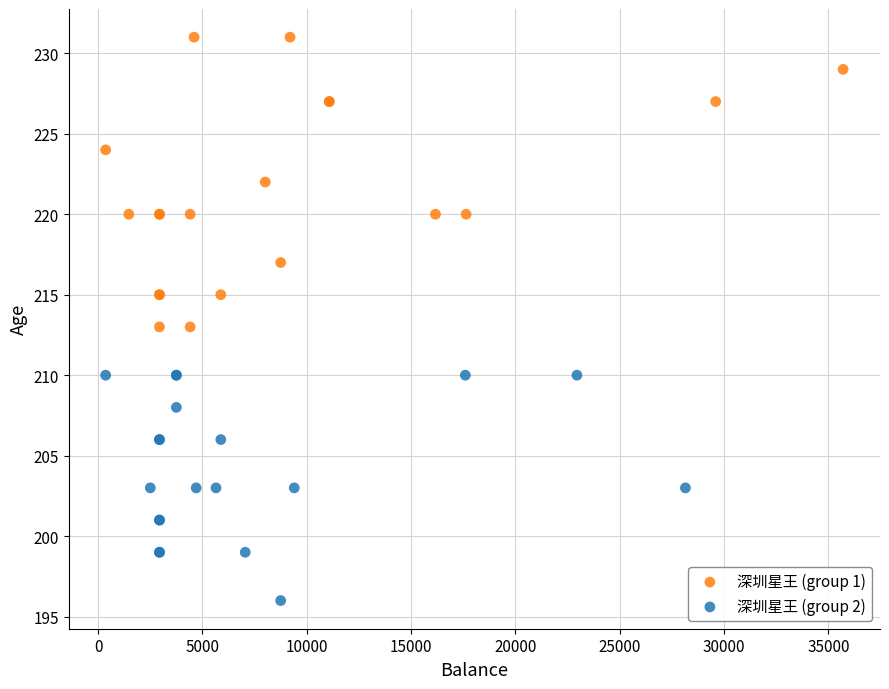

Which series contains the highest Y value?

深圳星王 (group 1)